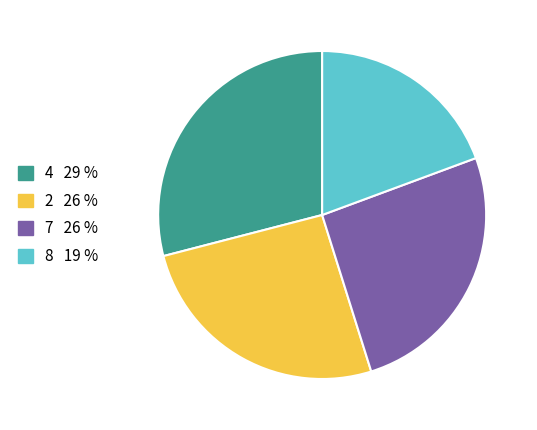

Is there any slice that represents more than half of the pie?

No